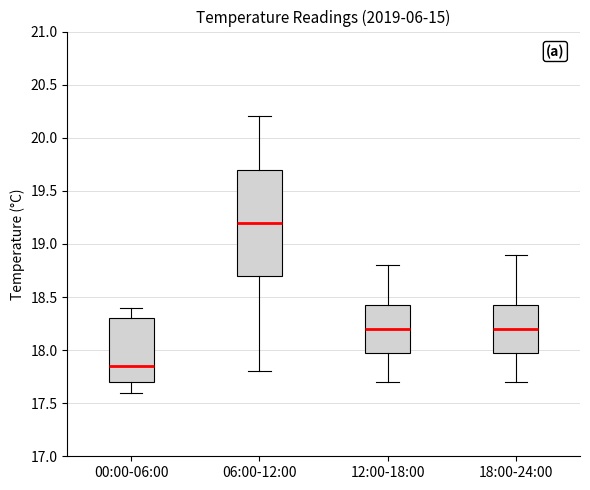

Reading left to right, read every box against the y-axis: the position of its median line, the range the box covers, and the ends of its whiskers. The values are not printed on the chart, so give them approximately, as read against the axis.

00:00-06:00: median 17.85, box 17.70 to 18.30, whiskers 17.60 to 18.40
06:00-12:00: median 19.20, box 18.70 to 19.70, whiskers 17.80 to 20.20
12:00-18:00: median 18.20, box 18.00 to 18.45, whiskers 17.70 to 18.80
18:00-24:00: median 18.20, box 18.00 to 18.45, whiskers 17.70 to 18.90